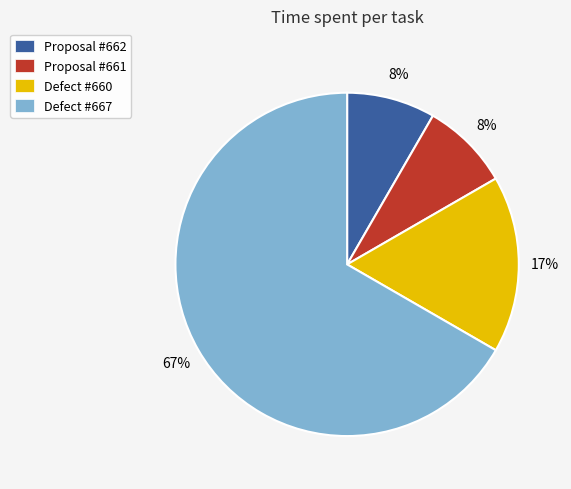

Which slice is the largest?

Defect #667